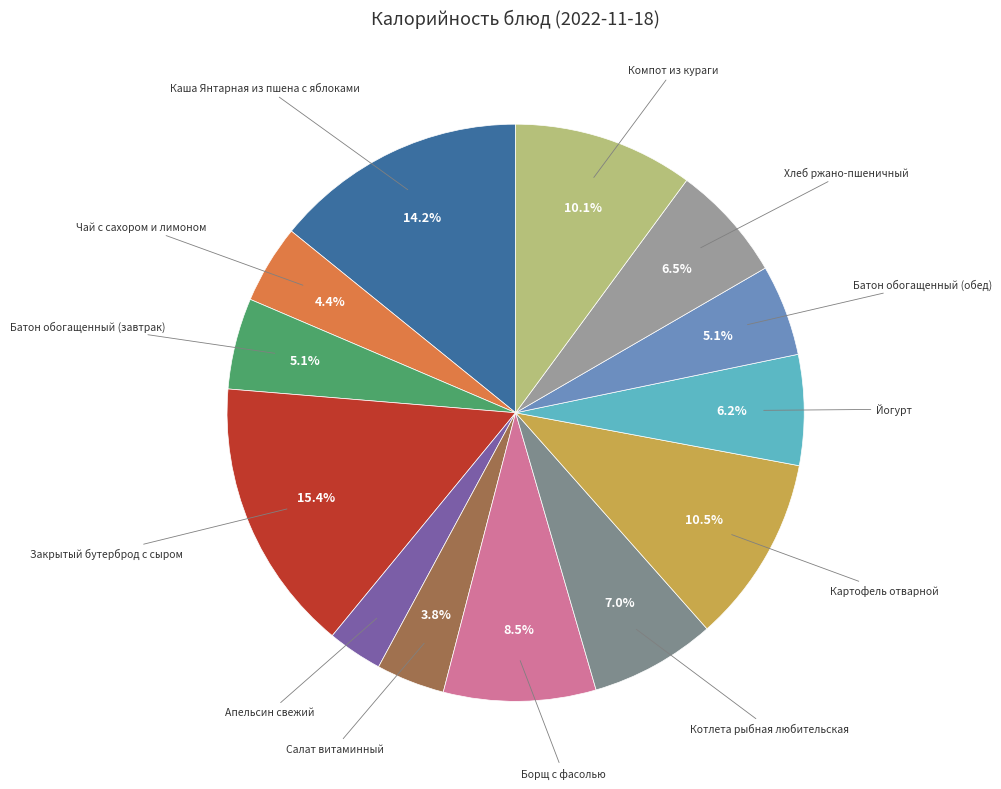

What is the largest slice in the pie chart?

Закрытый бутерброд с сыром